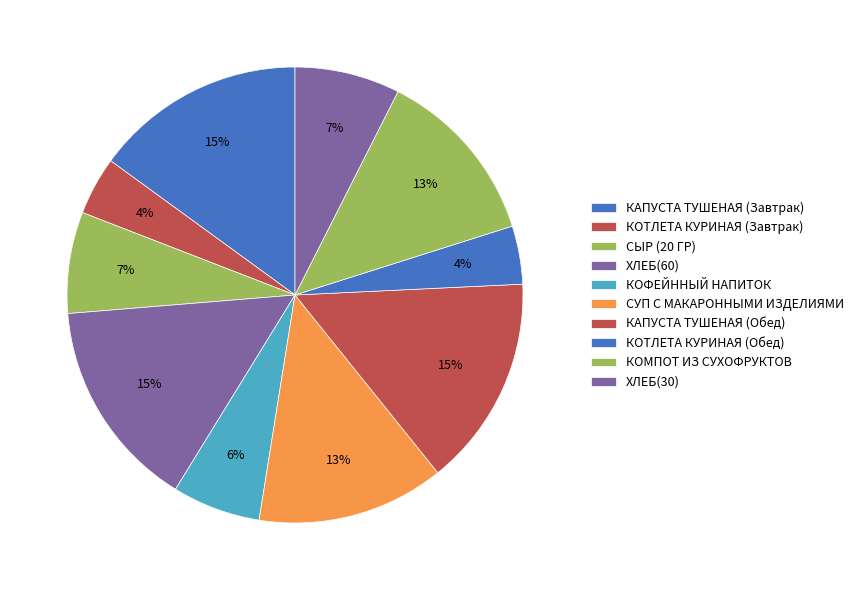

Count the number of slices in the pie.

10